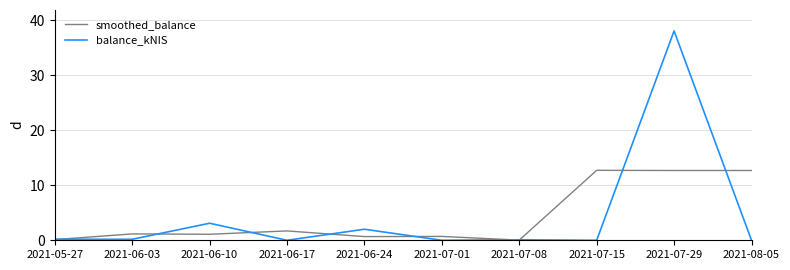

True or false: balance_kNIS has more than 0 points higher than both neighbors.

True